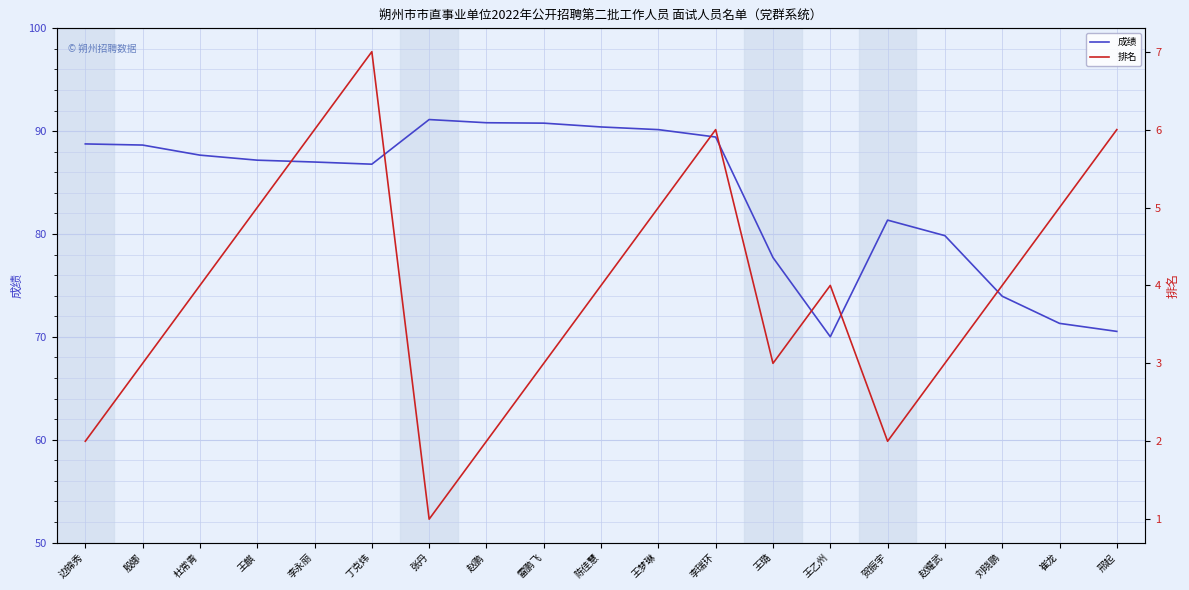

What is the average value of the 成绩 series?

83.9